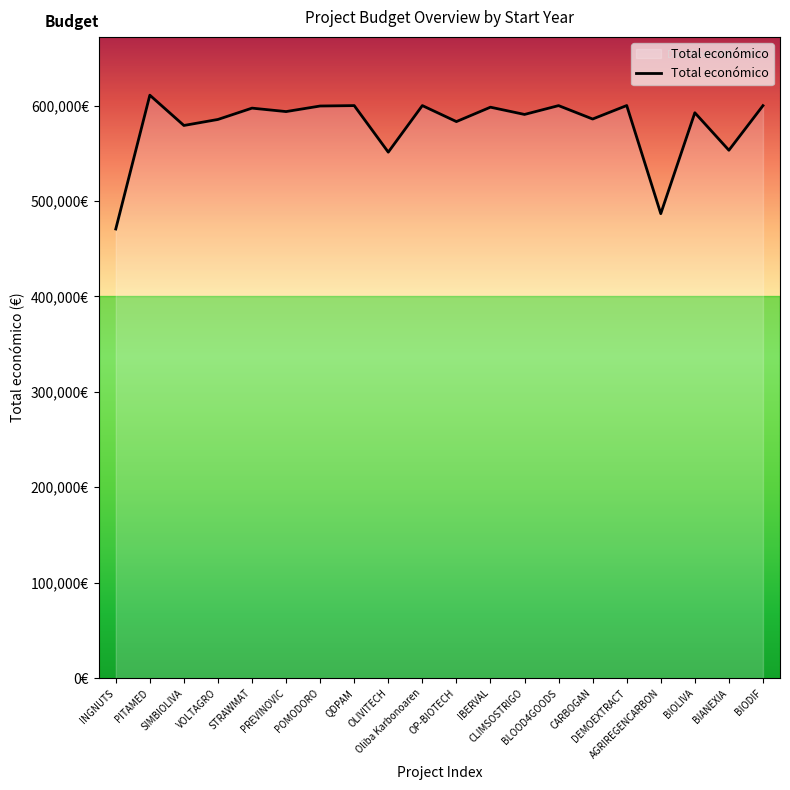

Does the chart display data point markers on the line(s)?

No